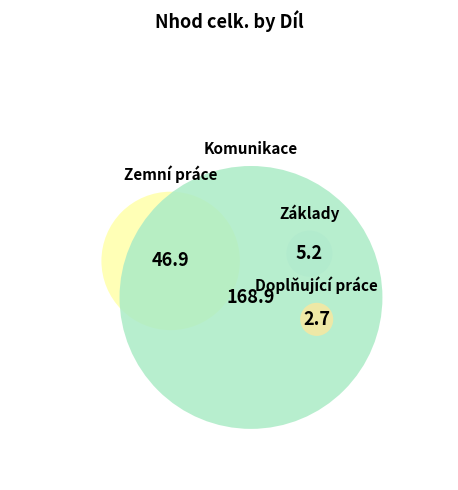

What percentage is the Komunikace slice, to the nearest percent?

76%